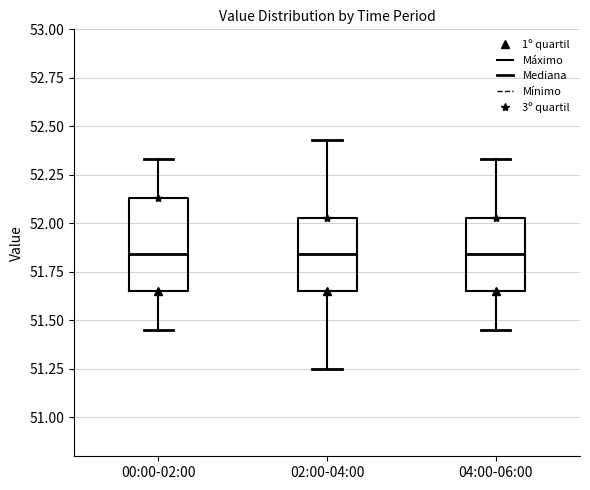

Which box is the tallest, from its lower edge to its upper edge?

00:00-02:00